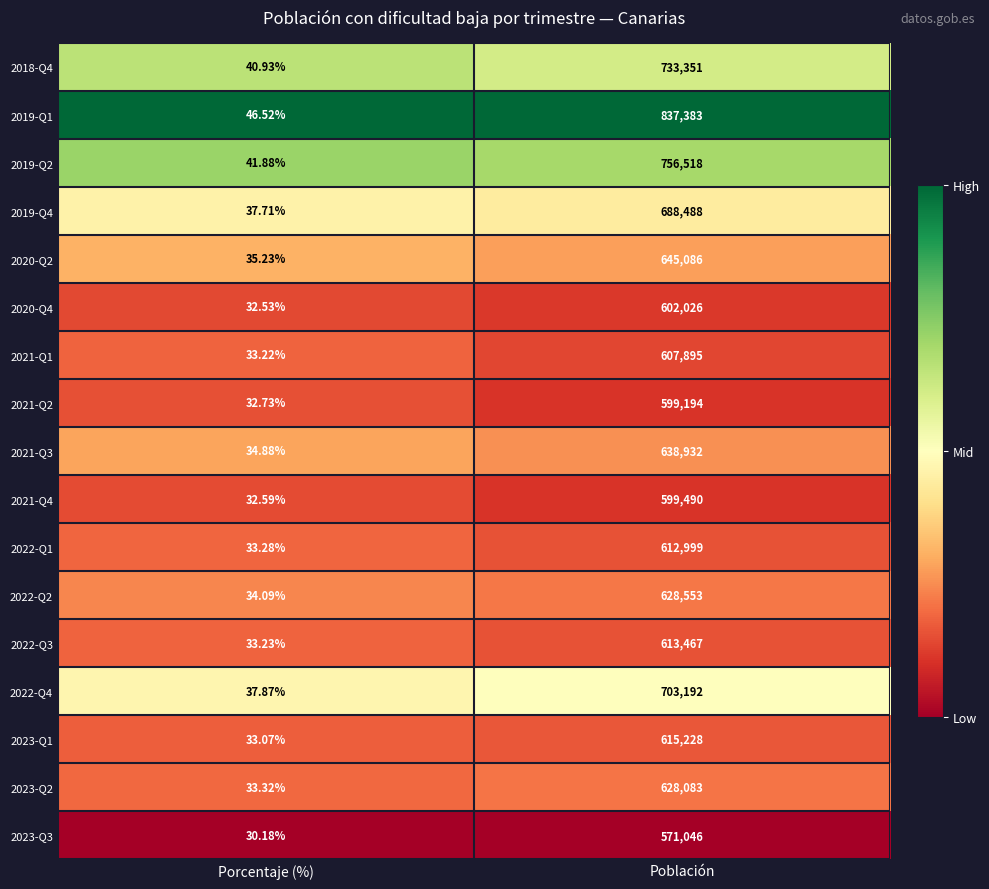

At which label is 2019-Q4 closest to 344262?

Porcentaje (%)